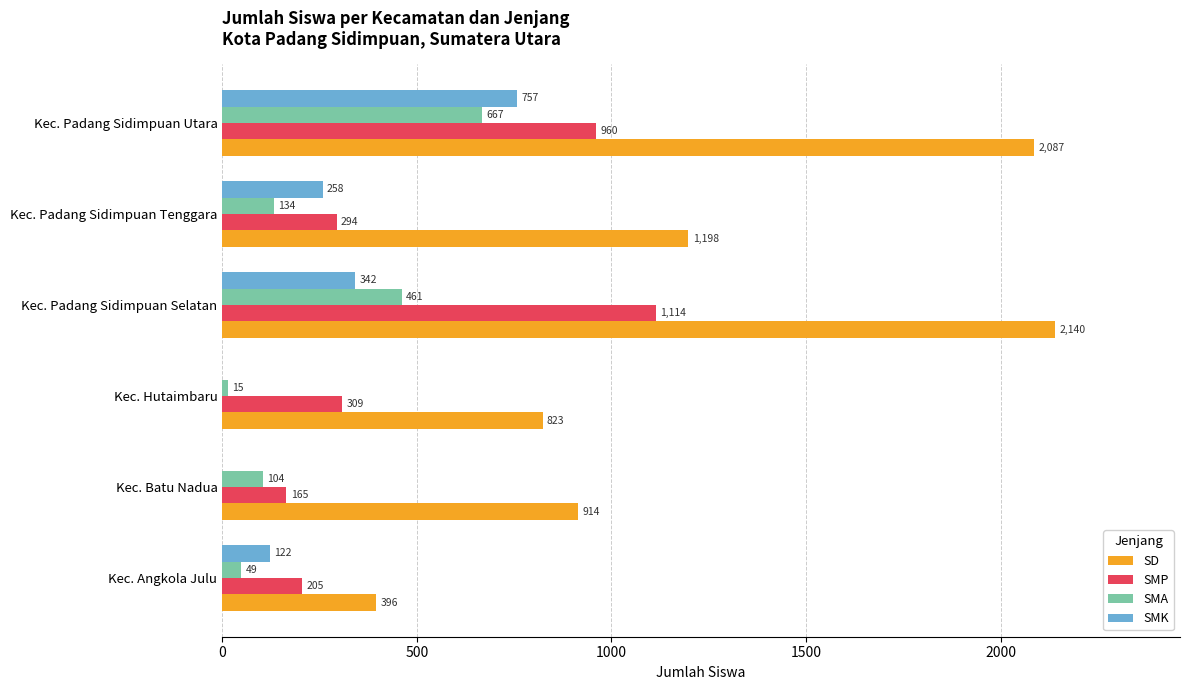

Is it true that SMP equals 364 at Kec. Angkola Julu?

False